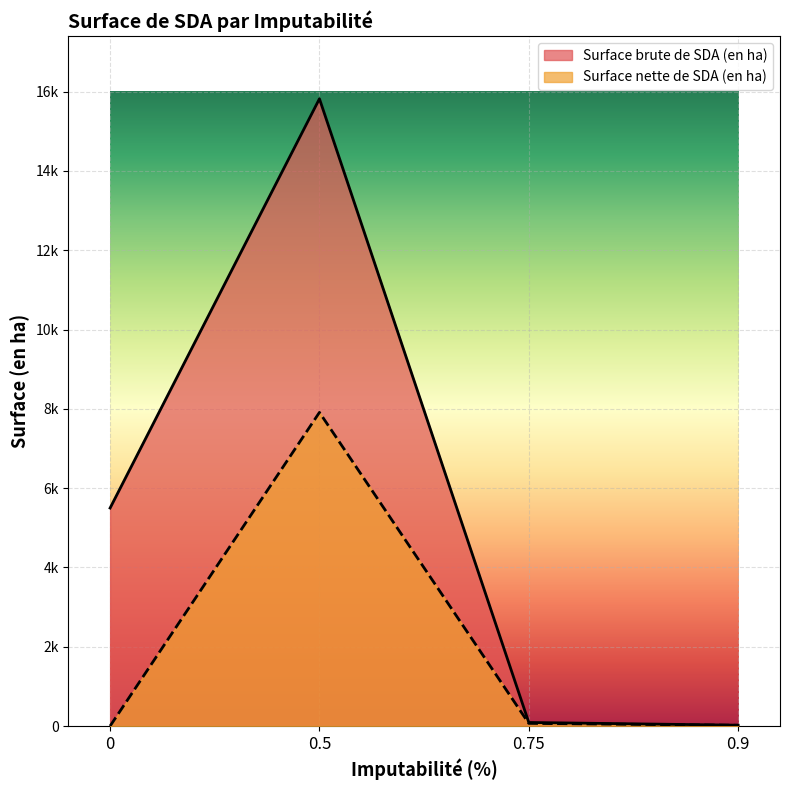

True or false: Surface nette de SDA (en ha) has more than 1 interior local peaks.

False